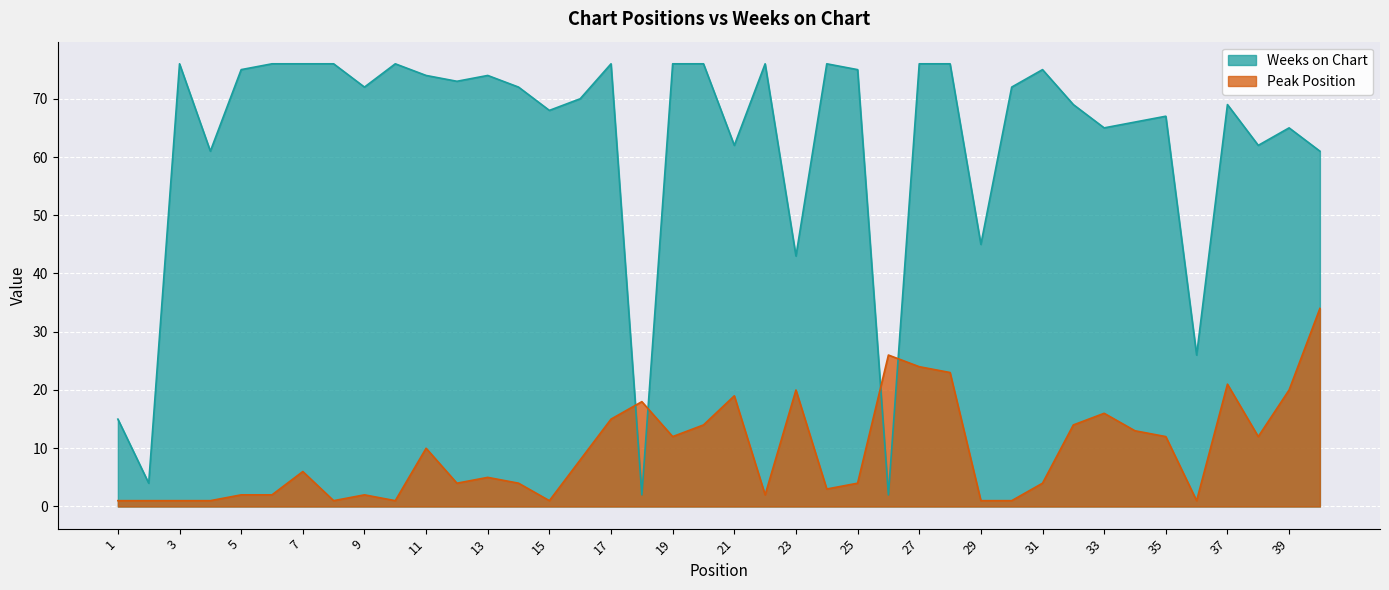

Does the chart display data point markers on the line(s)?

No